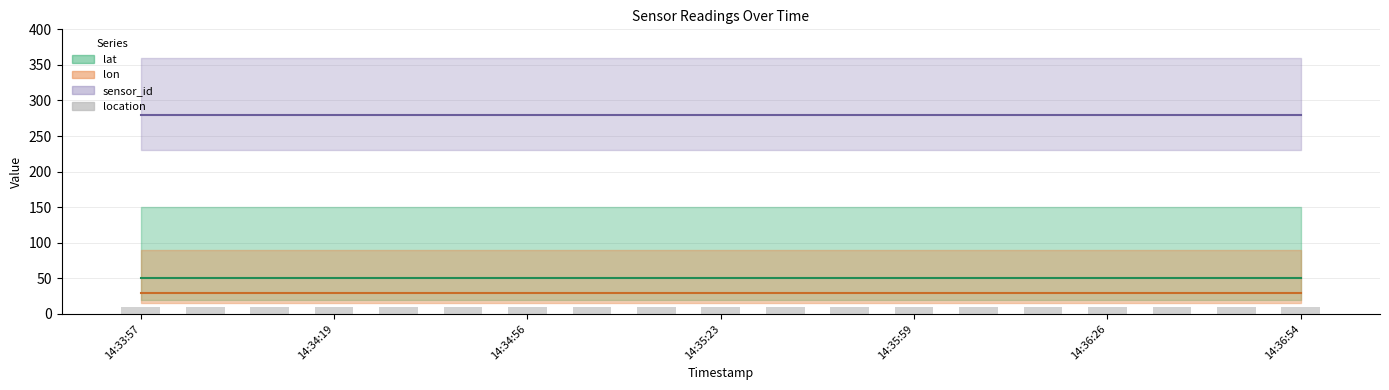

At which category does the chart reach its minimum across all series?

14:33:57